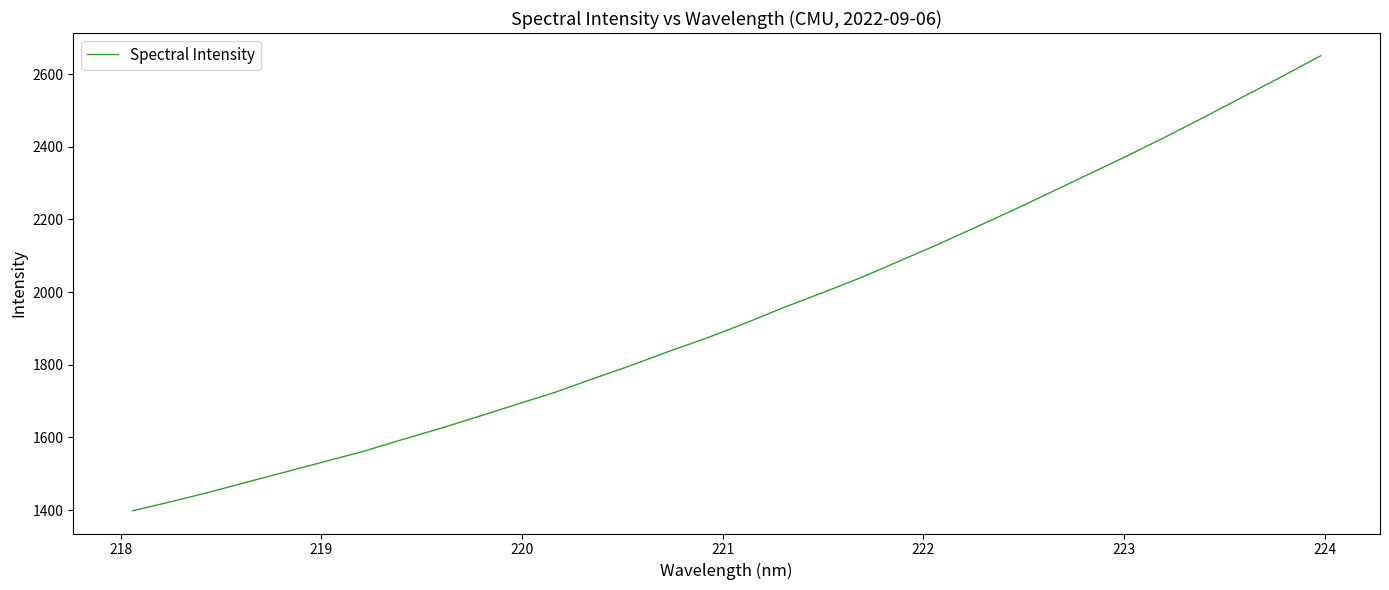

How many lines are shown in the chart?

1